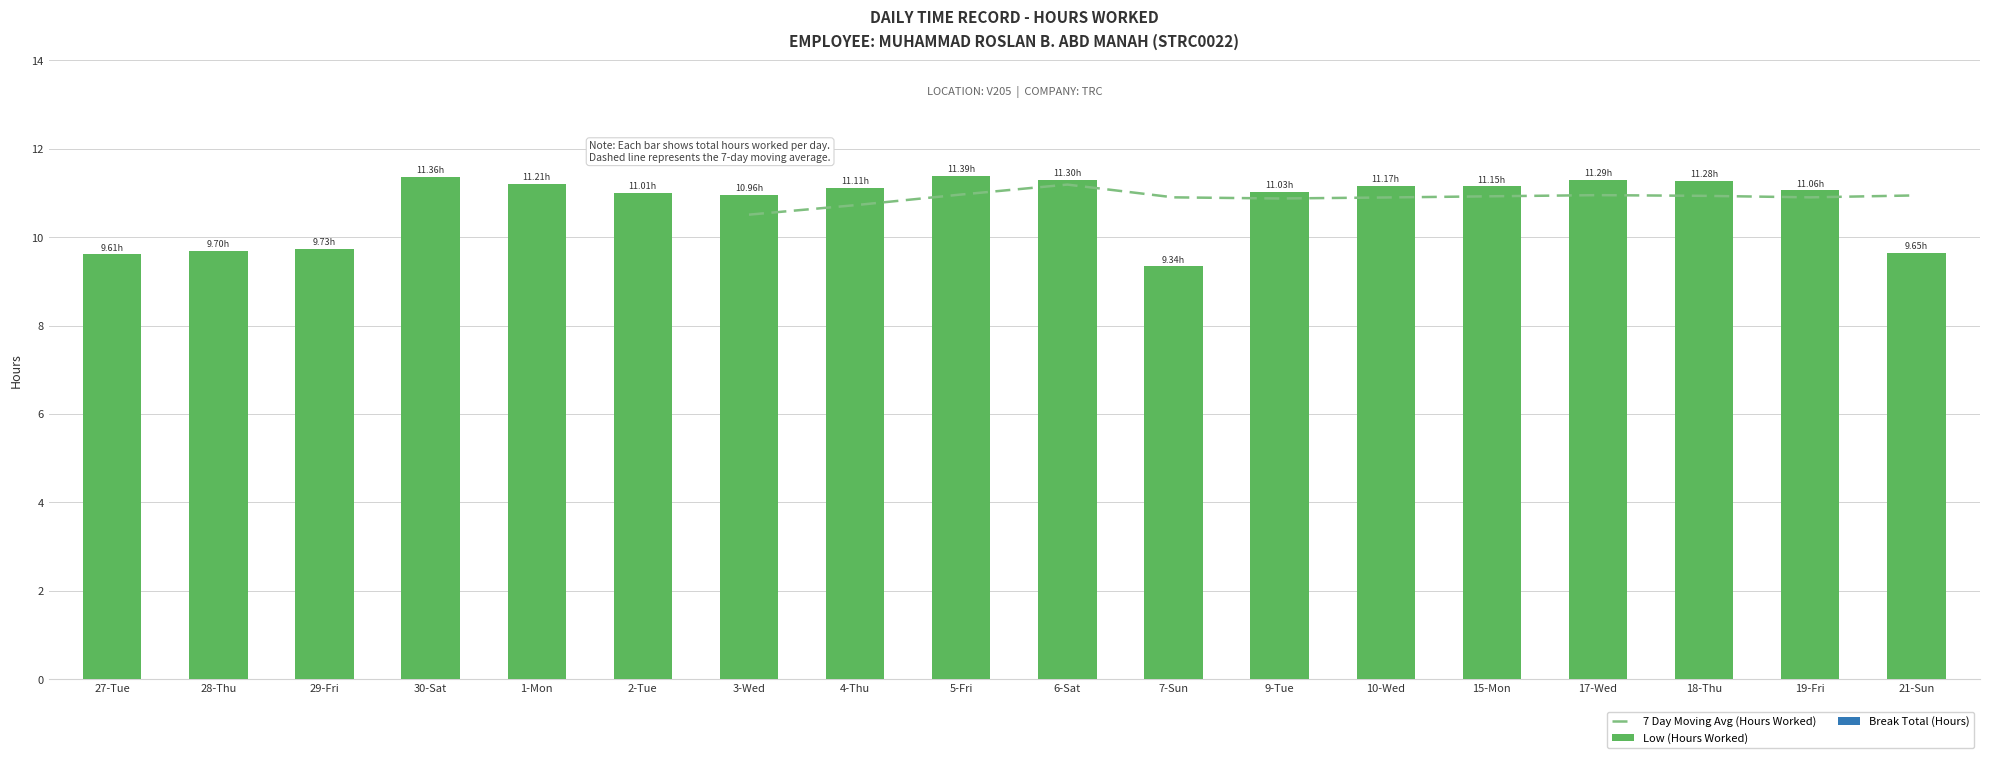

How many values exceed 11?

12